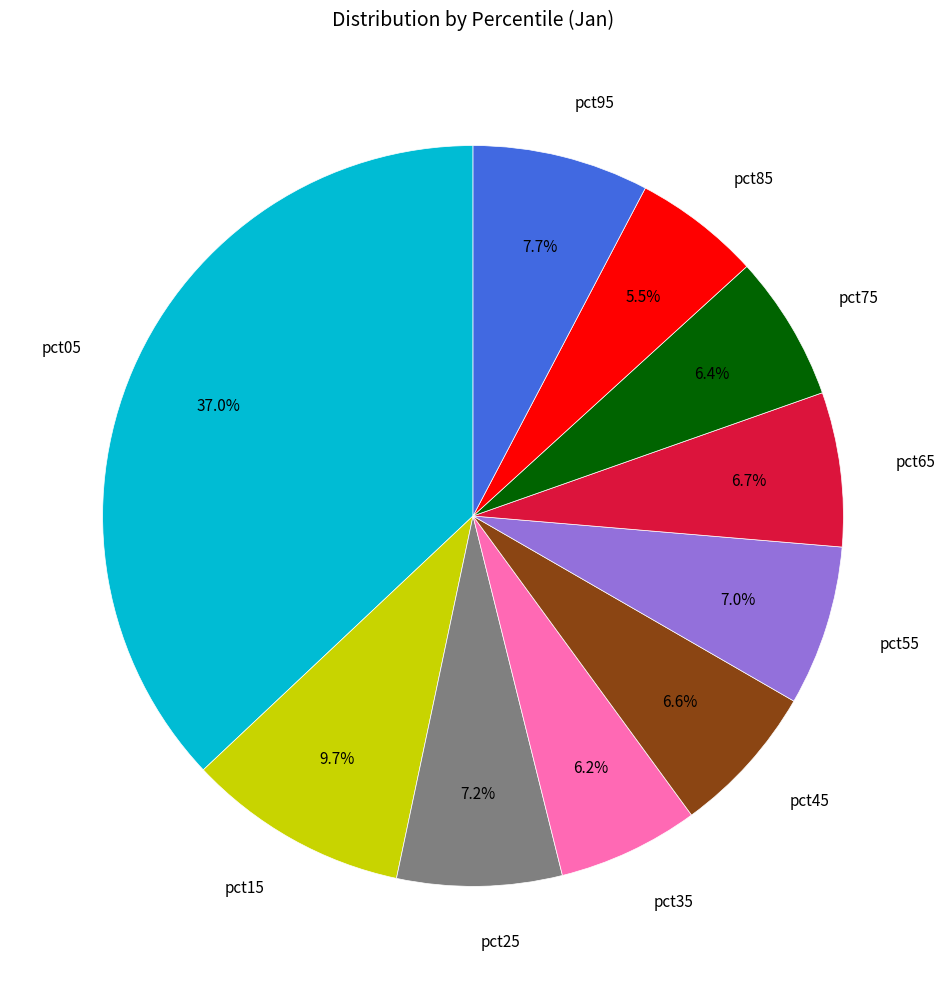

Which slice is the largest?

pct05